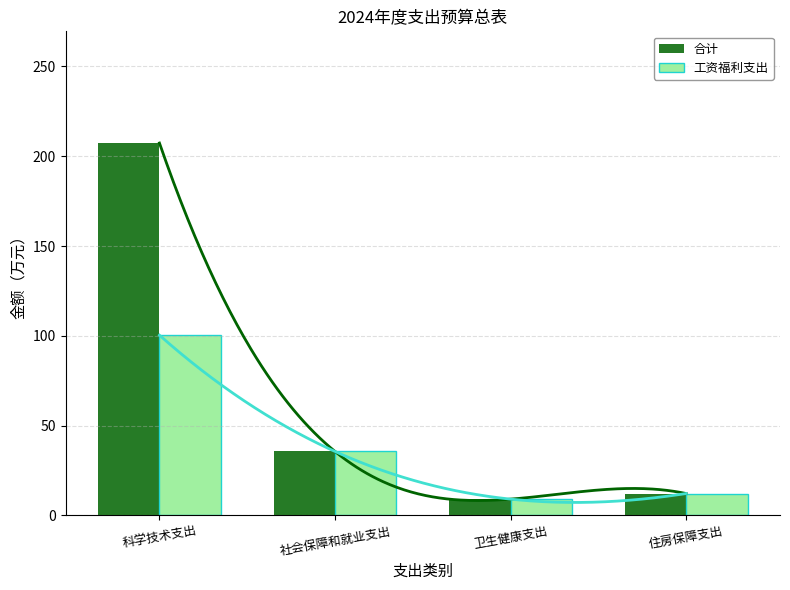

The 工资福利支出 series shows 100.4 at 科学技术支出. True or false?

True